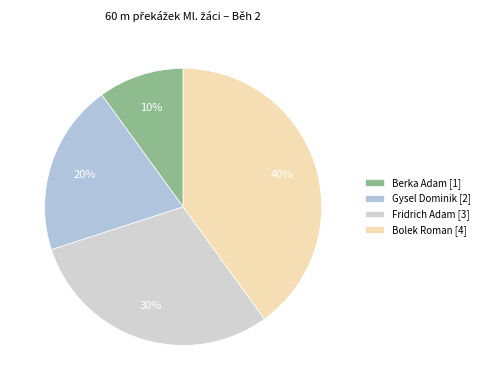

Is it true that Fridrich Adam is 30% of the pie?

True